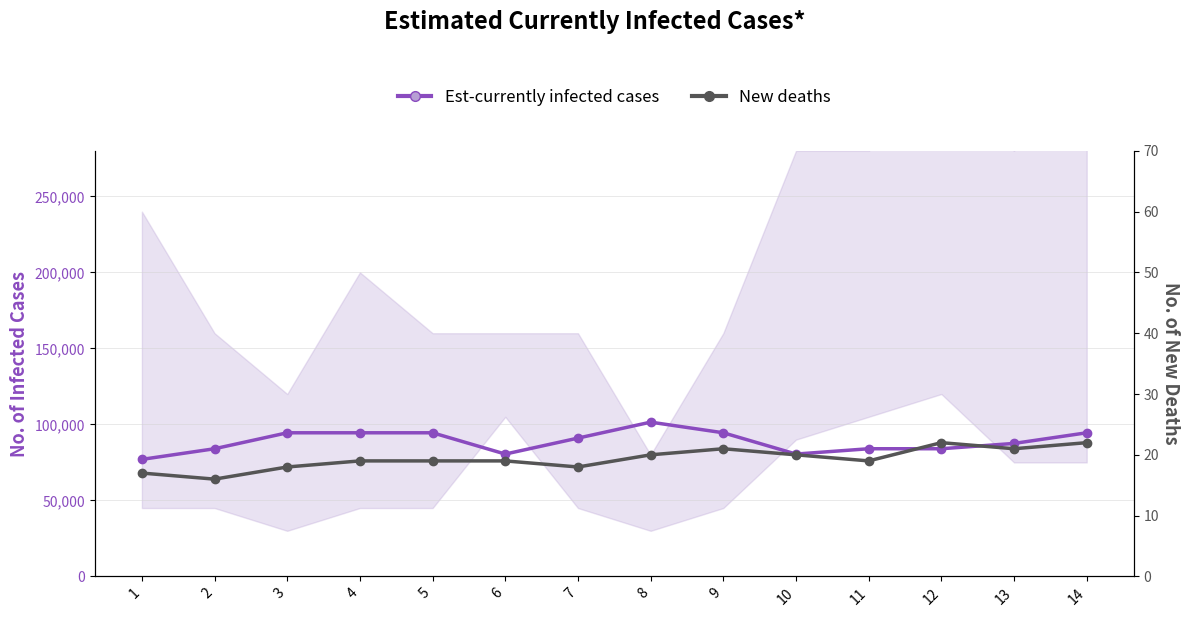

At which label does New deaths first exceed 19?

8